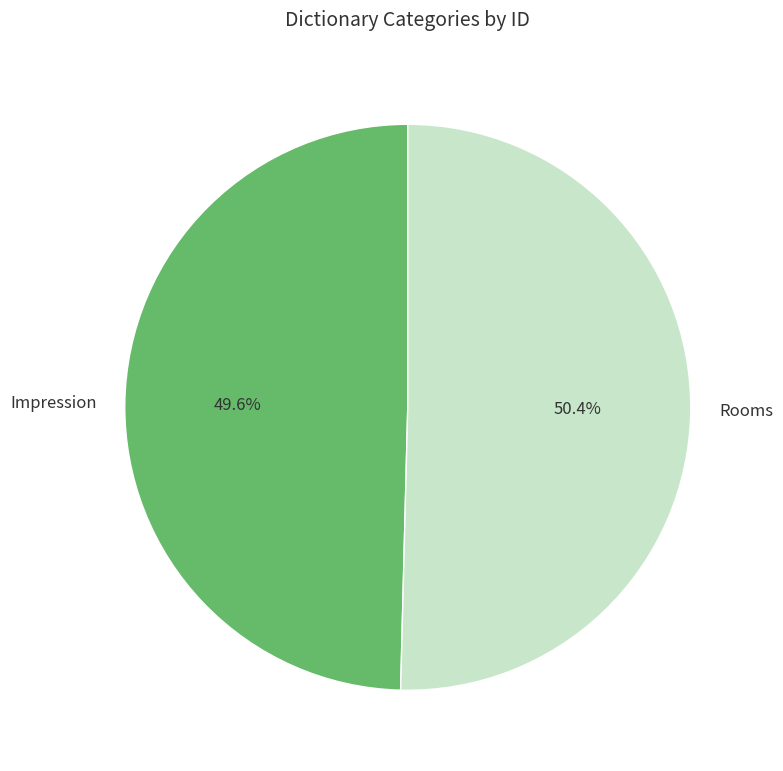

To the nearest percent, what portion does Rooms represent?

50%